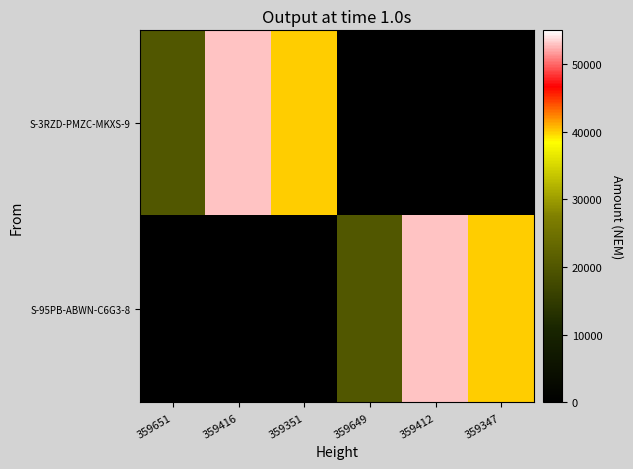

Which category has the highest value across all series?

359412